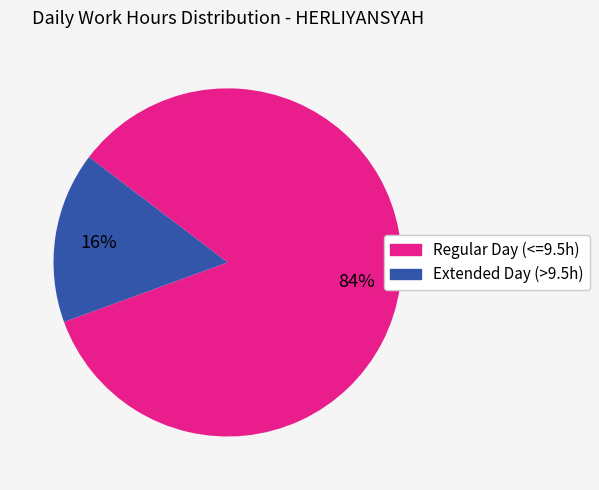

Is there any slice that represents more than half of the pie?

Yes